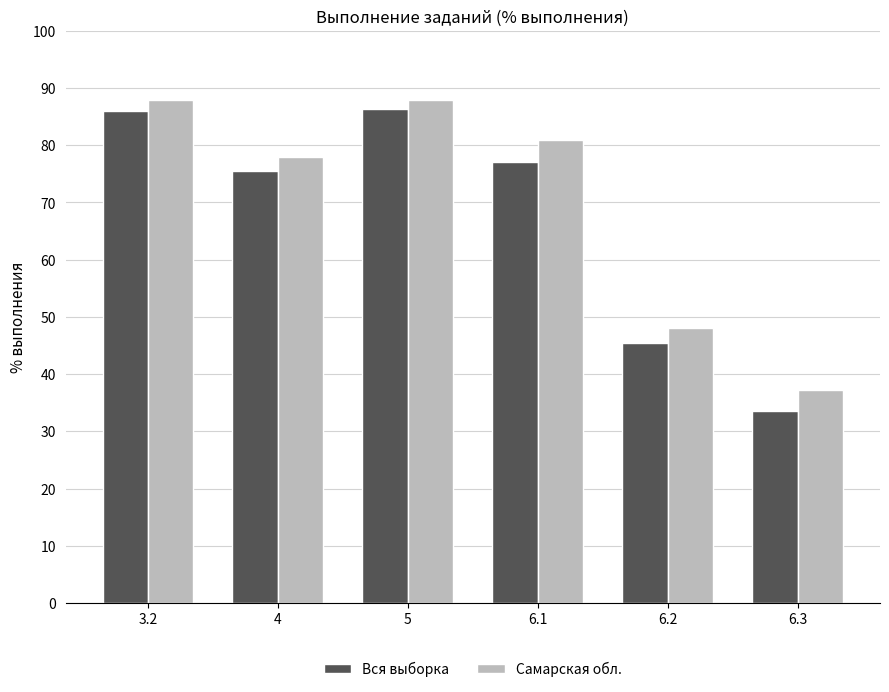

Rank the series by their maximum value, from lowest to highest.

Вся выборка, Самарская обл.